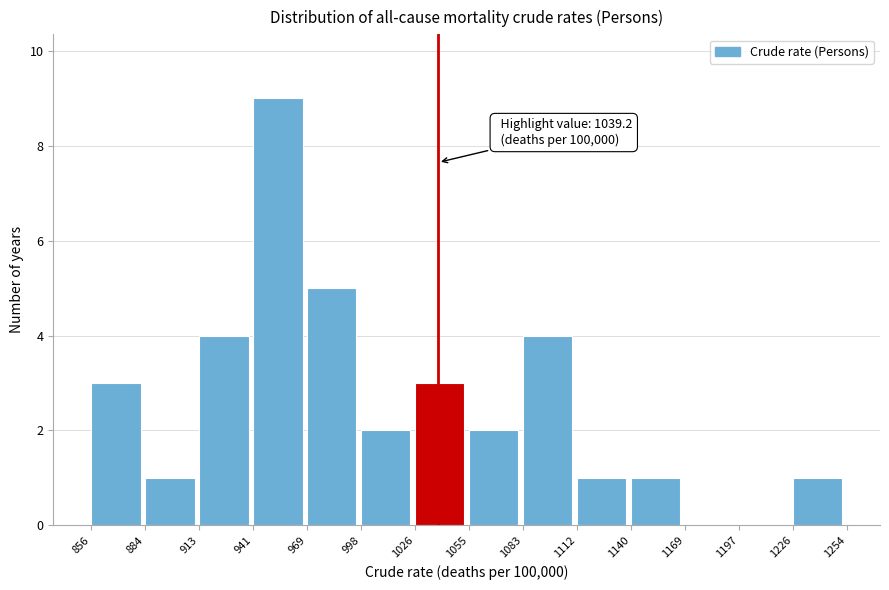

Which range on the x-axis has the tallest bar?

941 to 969